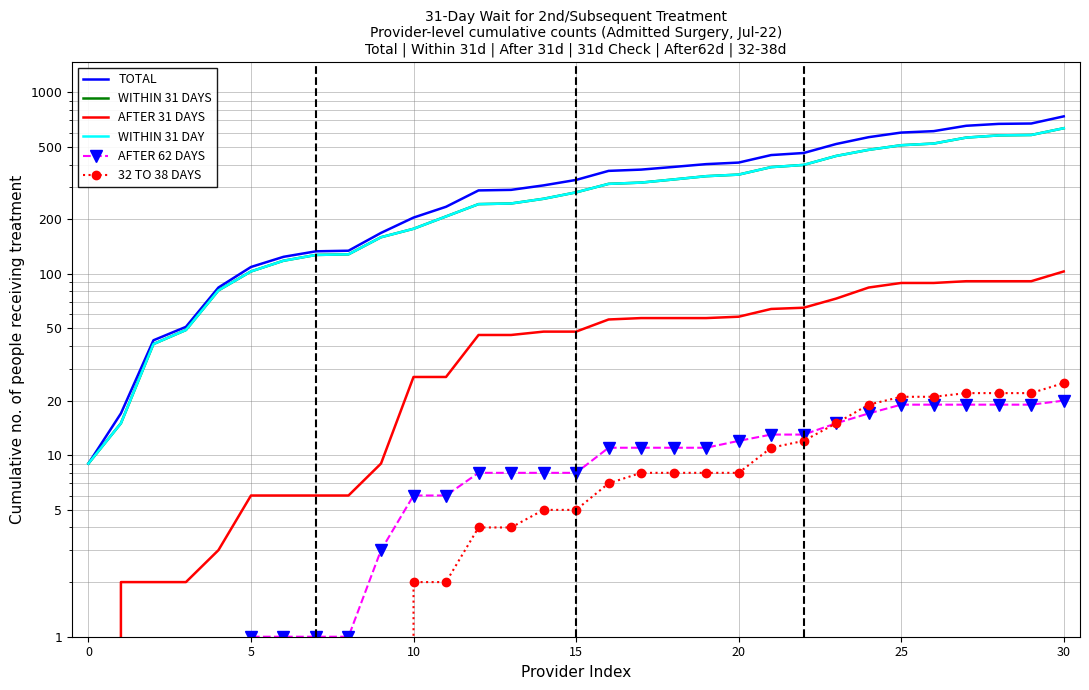

Does the chart have visible grid lines?

Yes